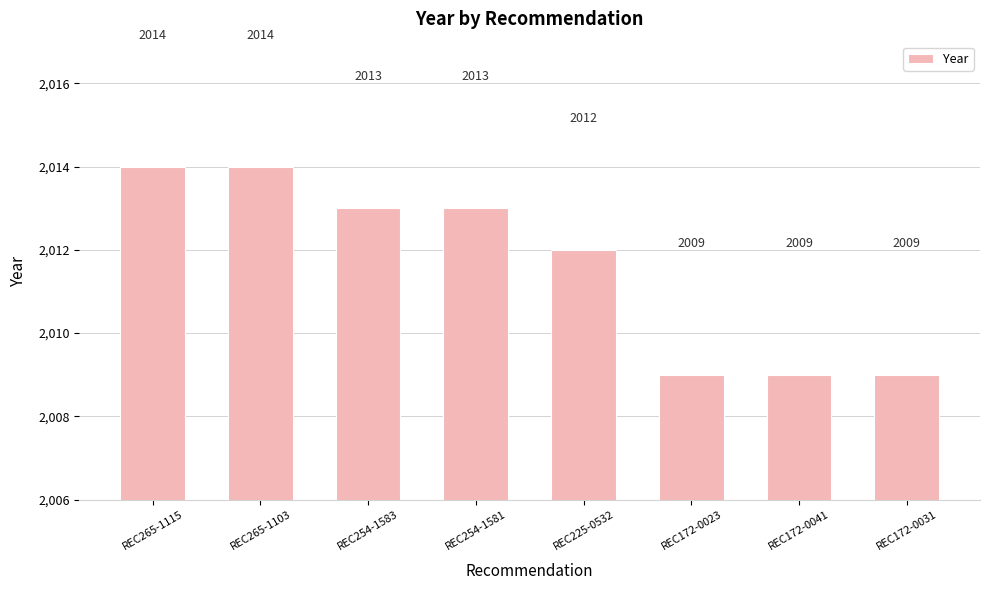

Reading left to right, what are all the values shown in this chart?

2014	2014	2013	2013	2012	2009	2009	2009